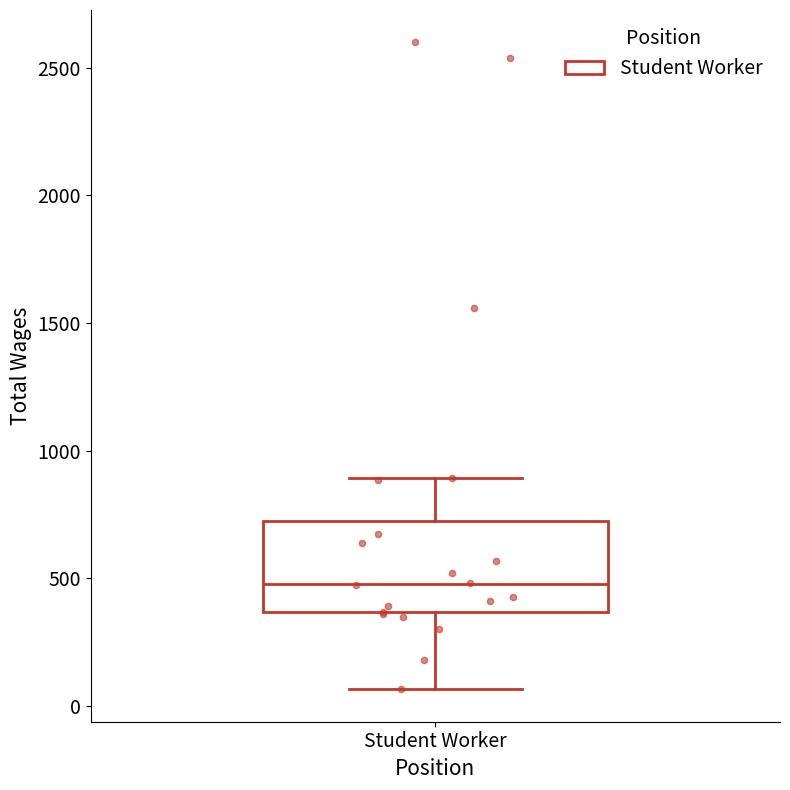

Read this box plot against the y-axis: the position of the median line, the range covered by the box, and the ends of both whiskers. The values are not printed on the chart, so give them approximately, as read against the axis.

median 500, box 350 to 750, whiskers 50 to 900